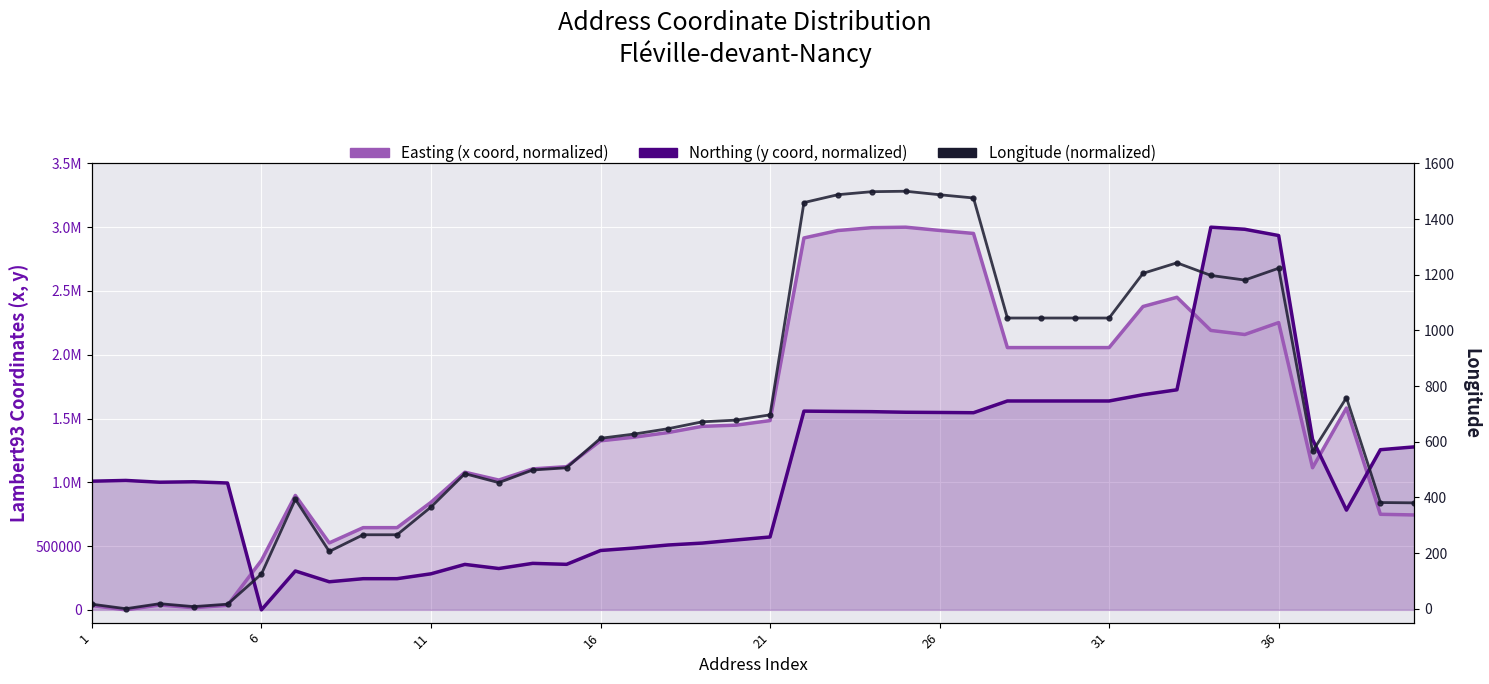

How many data points in Northing (y coord, normalized) are above 1008706?

20